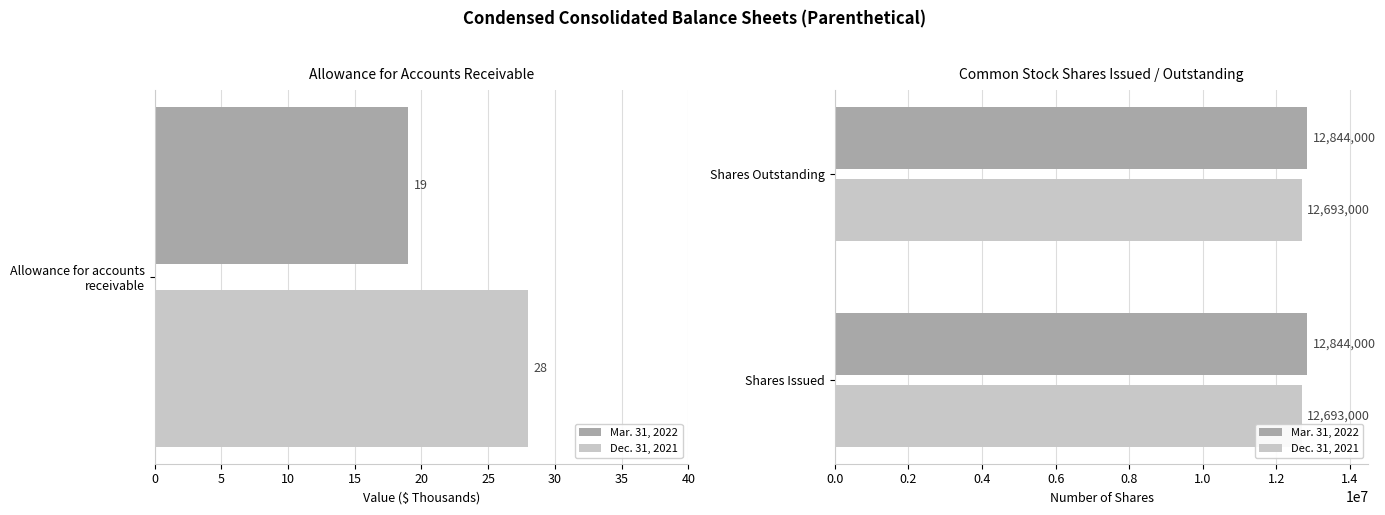

Rank the categories by Mar. 31, 2022 value from lowest to highest.

Allowance for accounts receivable, Common stock, shares issued (in shares), Common stock, shares outstanding (in shares)